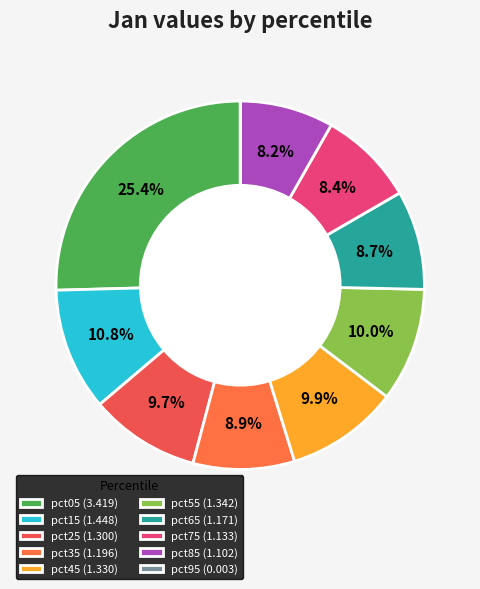

Does pct45 represent more than half of the total?

No